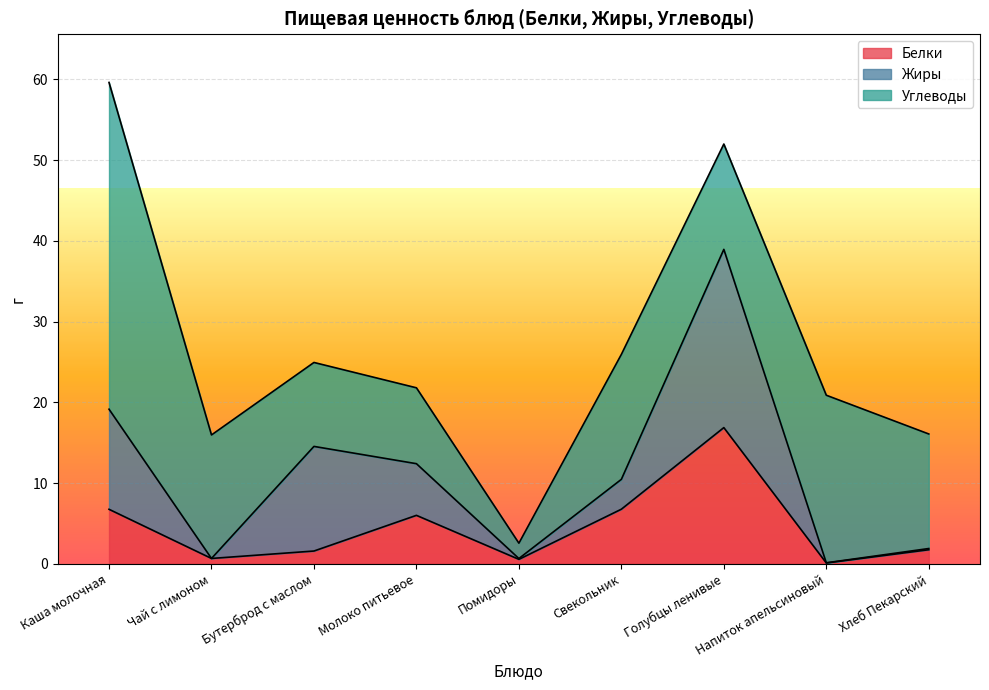

True or false: Белки has a value of 16.9 at Голубцы ленивые.

True